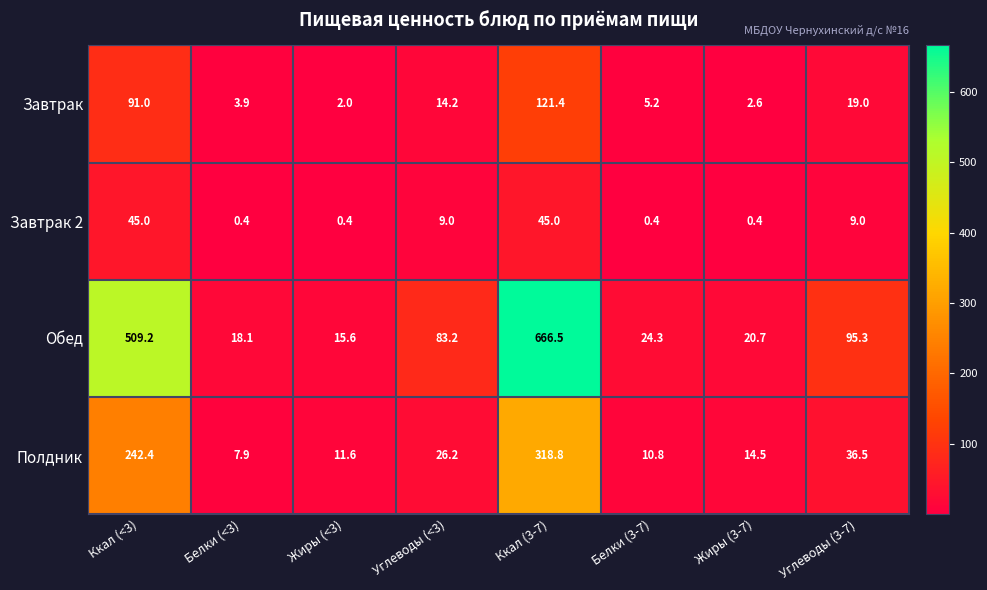

How many data points in Завтрак are less than 14?

4